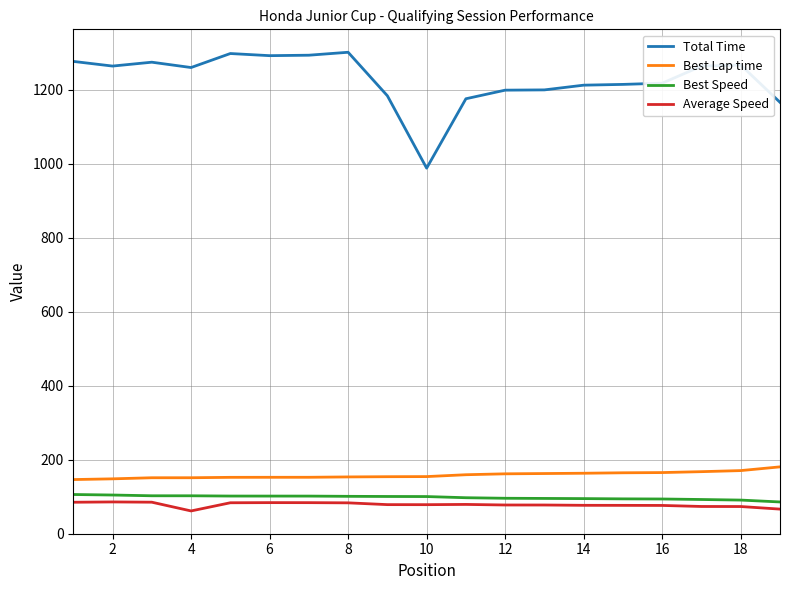

True or false: Total Time and Best Lap time cross at least once.

False